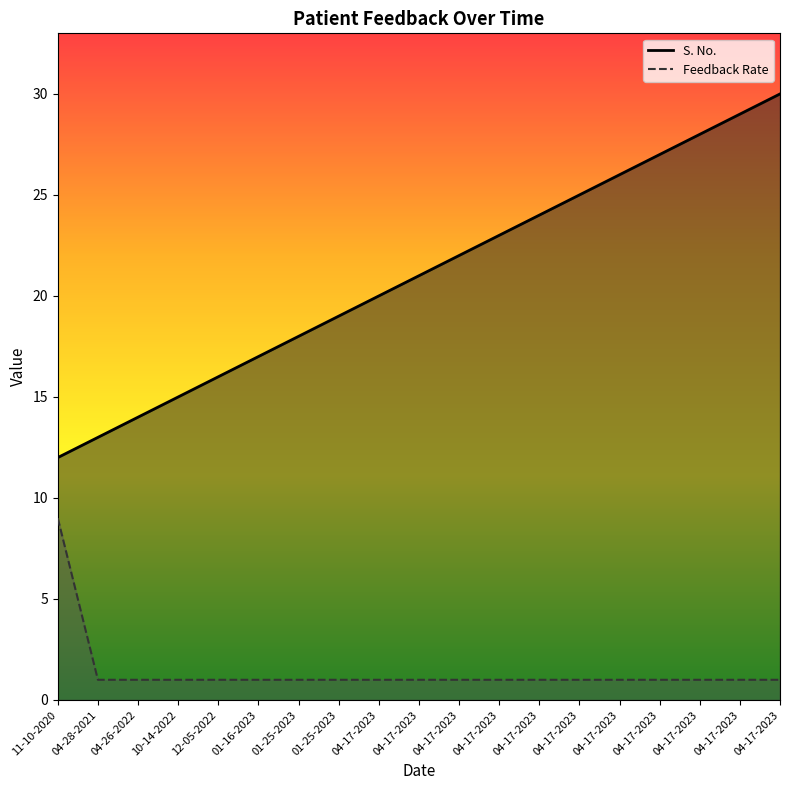

The value of S. No. at 04-17-2023 is 13. True or false?

False